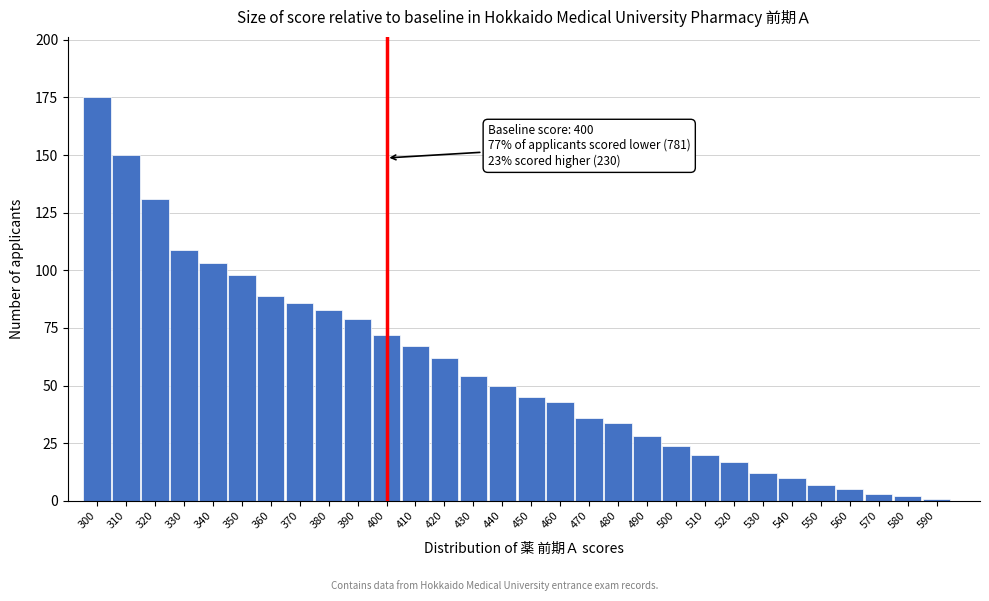

Reading right to left, transcribe all the data shown in this chart.

590=1	580=2	570=3	560=5	550=7	540=10	530=12	520=17	510=20	500=24	490=28	480=34	470=36	460=43	450=45	440=50	430=54	420=62	410=67	400=72	390=79	380=83	370=86	360=89	350=98	340=103	330=109	320=131	310=150	300=175